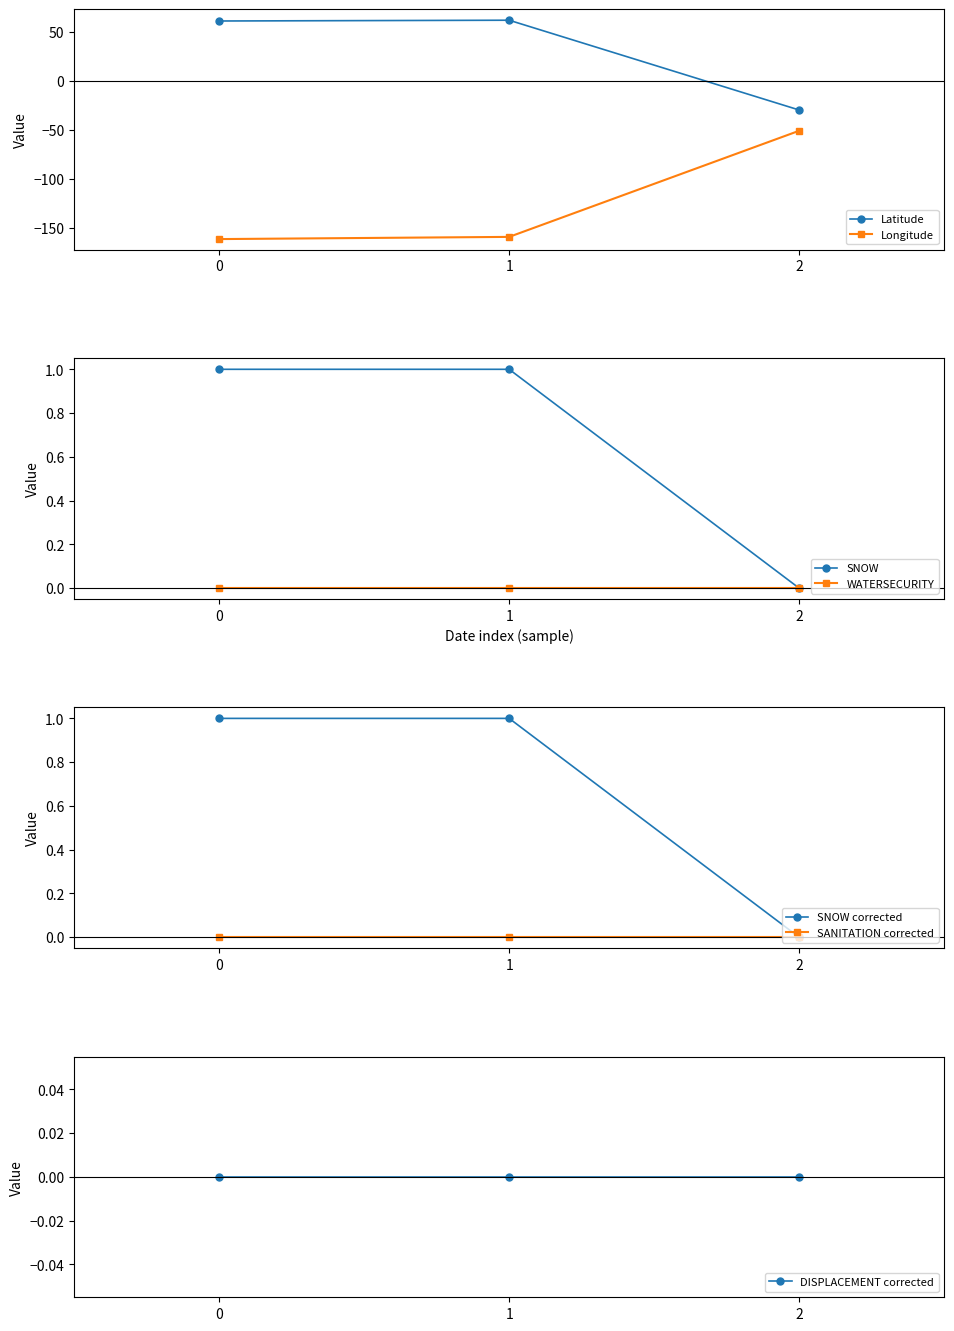

Is it true that SNOW equals 1.7 at 2024-05-08?

False